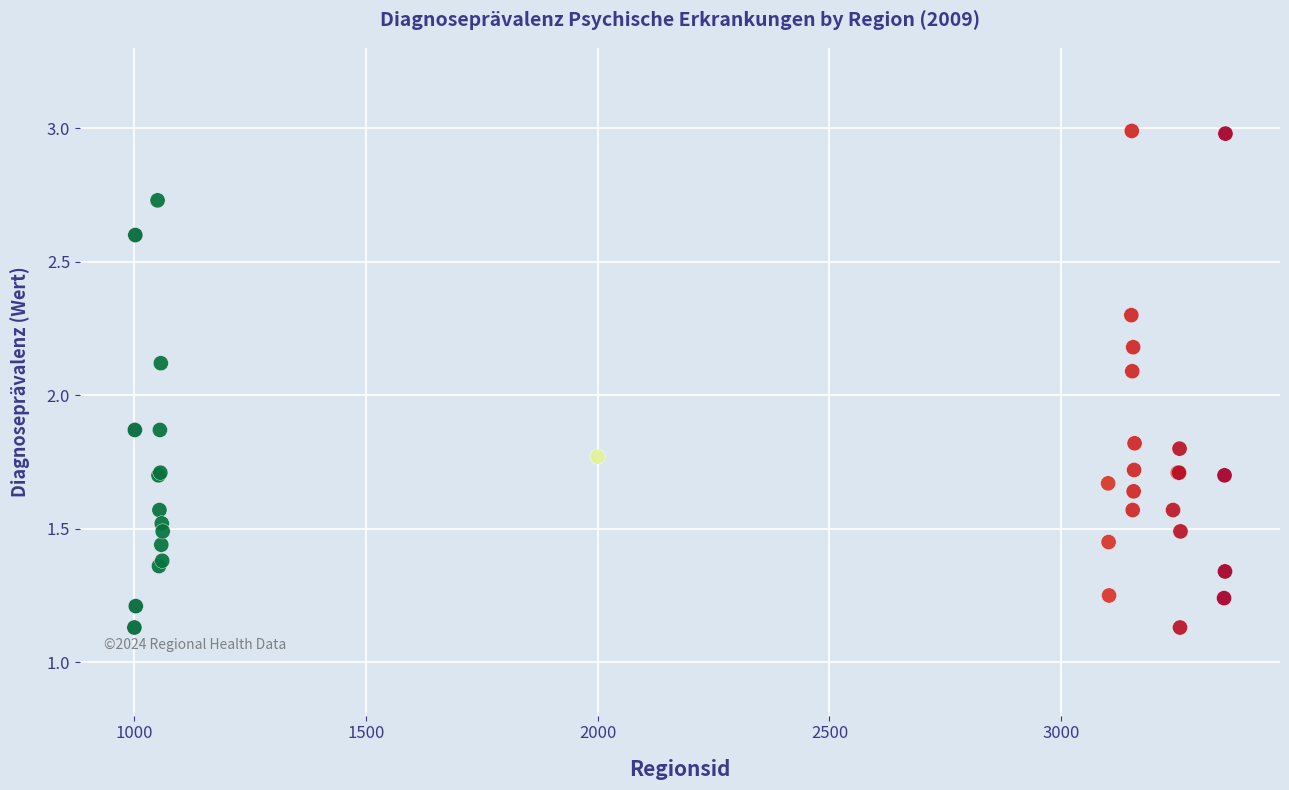

What Y value in the scatter plot is closest to 2?

2.1